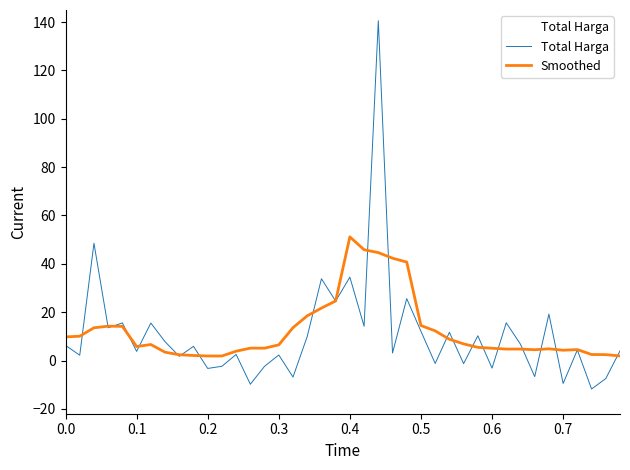

How many lines are shown in the chart?

2